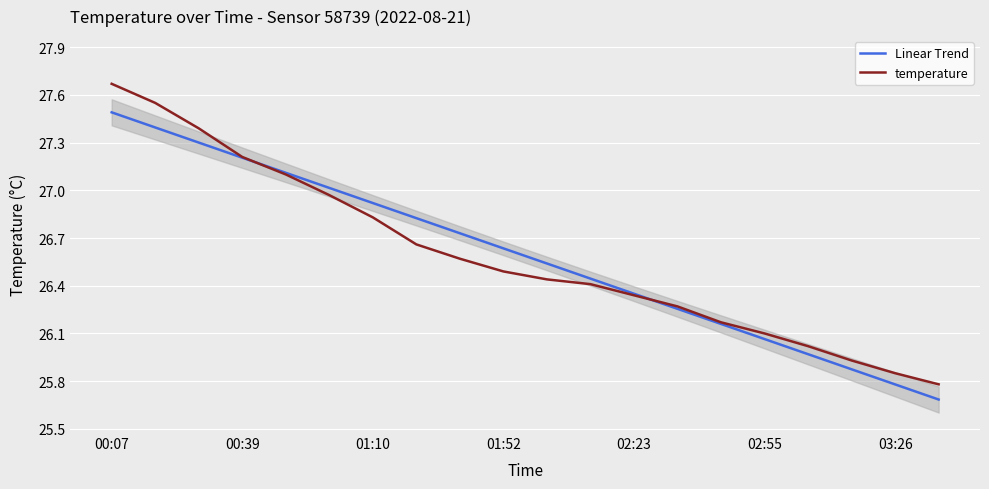

What is the difference between the highest and lowest values at 10?

0.1